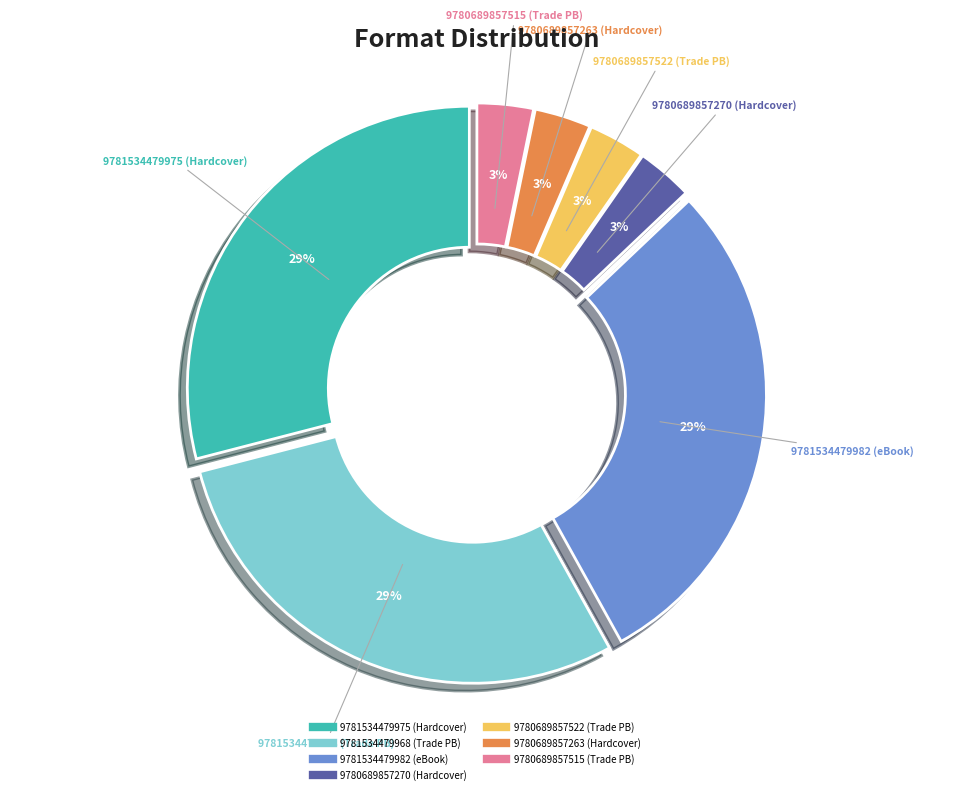

Which slice is the largest?

9781534479975